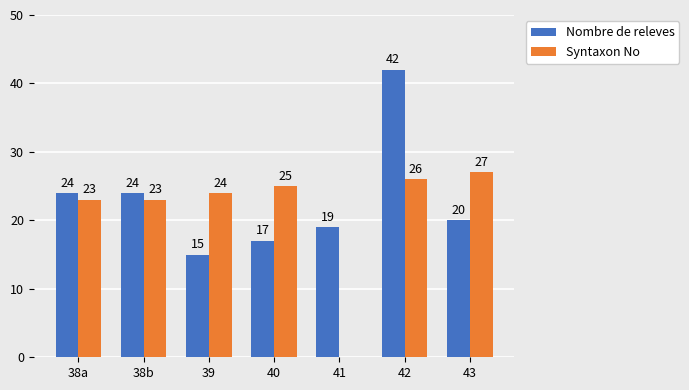

Which series has the largest total across all categories?

Nombre de releves